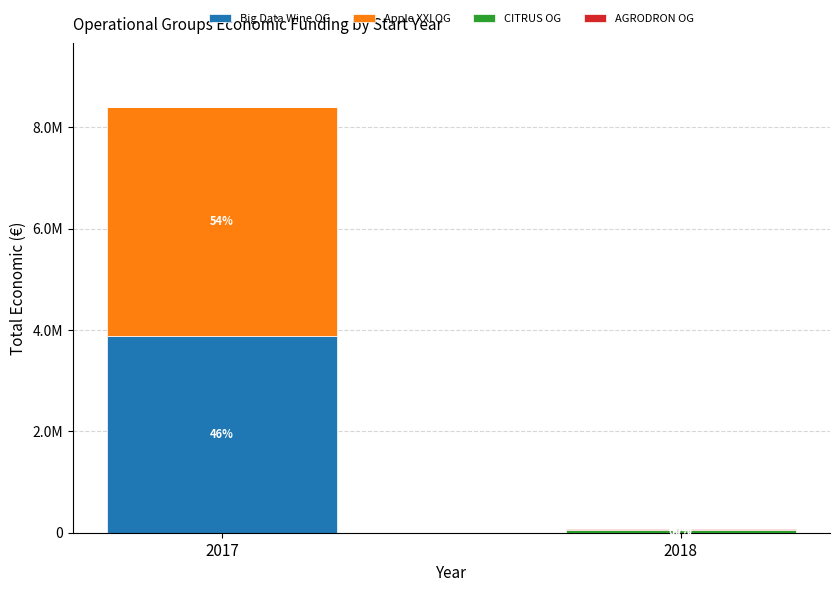

Are the bars grouped side by side (vs. stacked)?

No